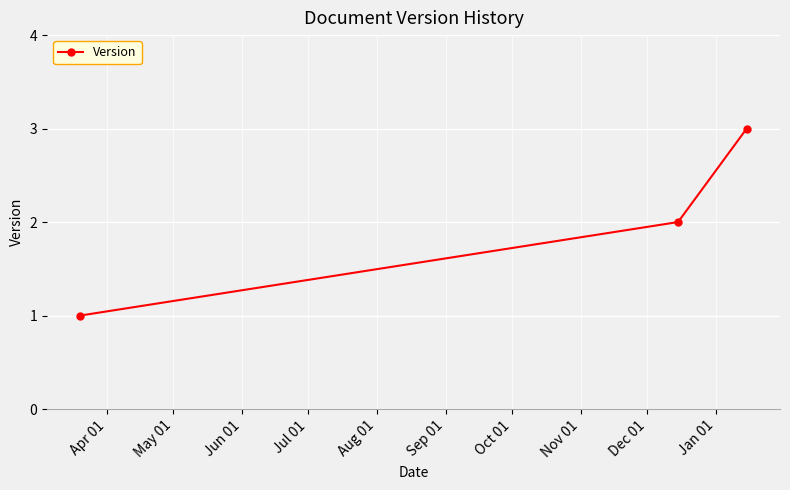

What is the maximum value shown in the chart?

3